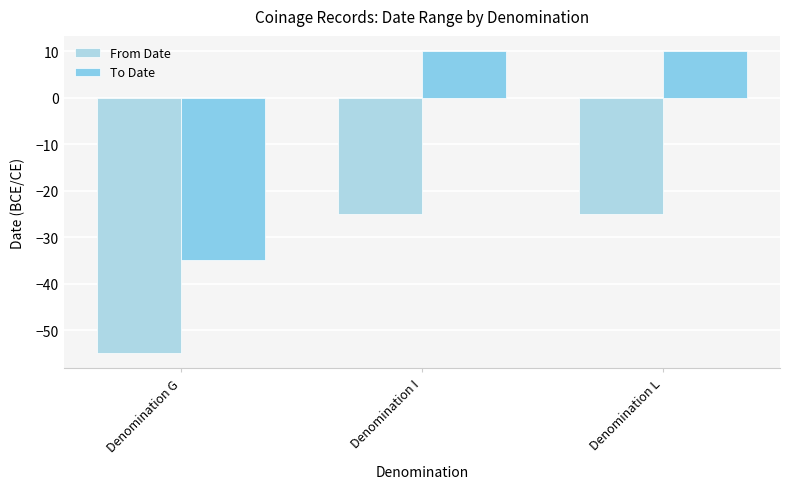

What is the total value across all series at Denomination I?

-15